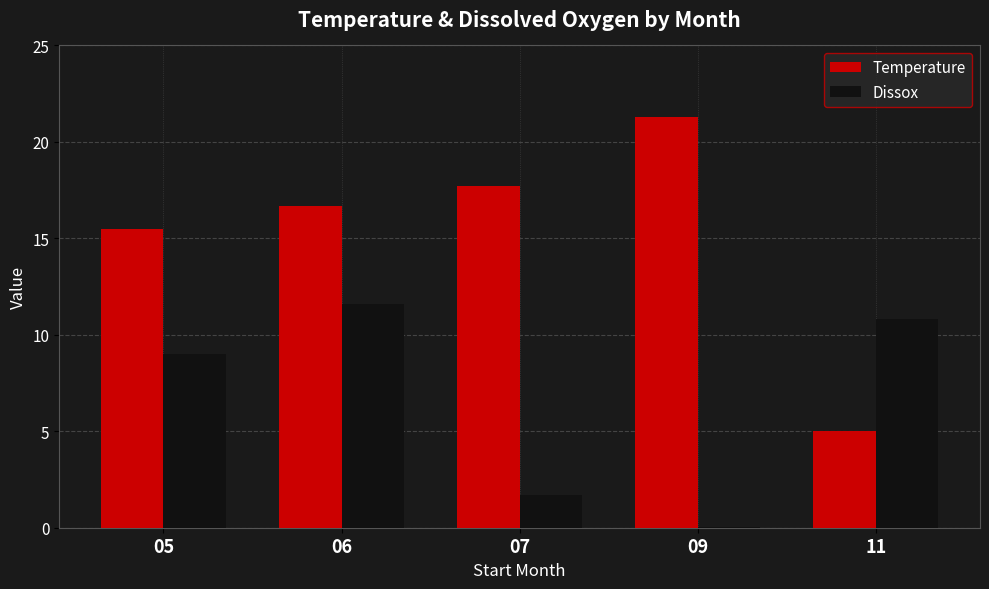

How many values in the Temperature series exceed 16?

3